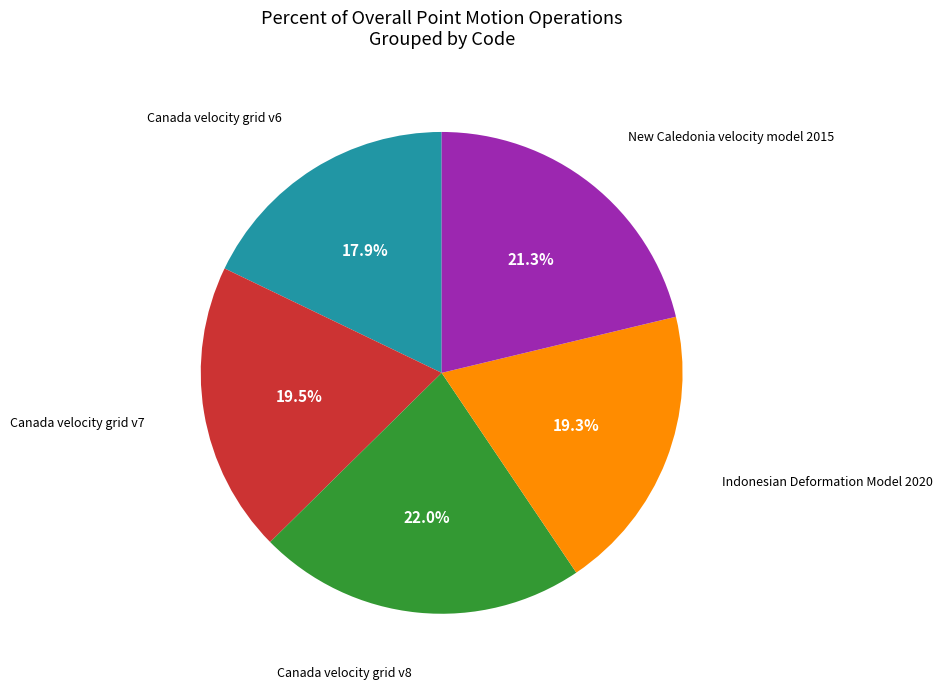

Is there any slice that represents more than half of the pie?

No